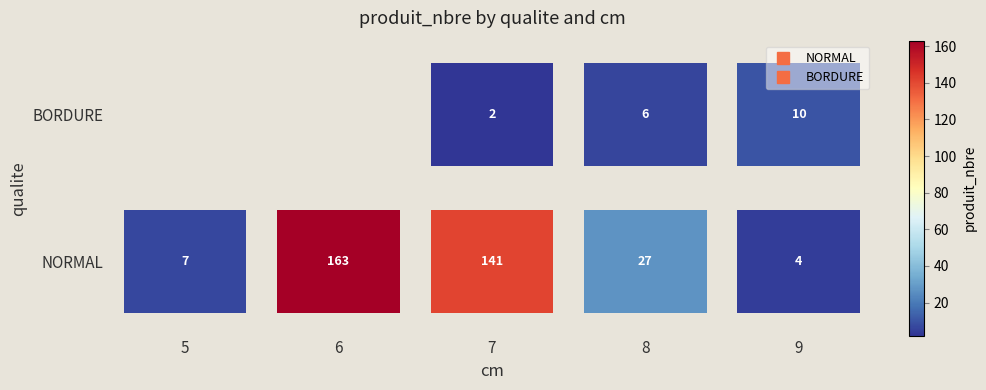

At which label does BORDURE first exceed 27?

6